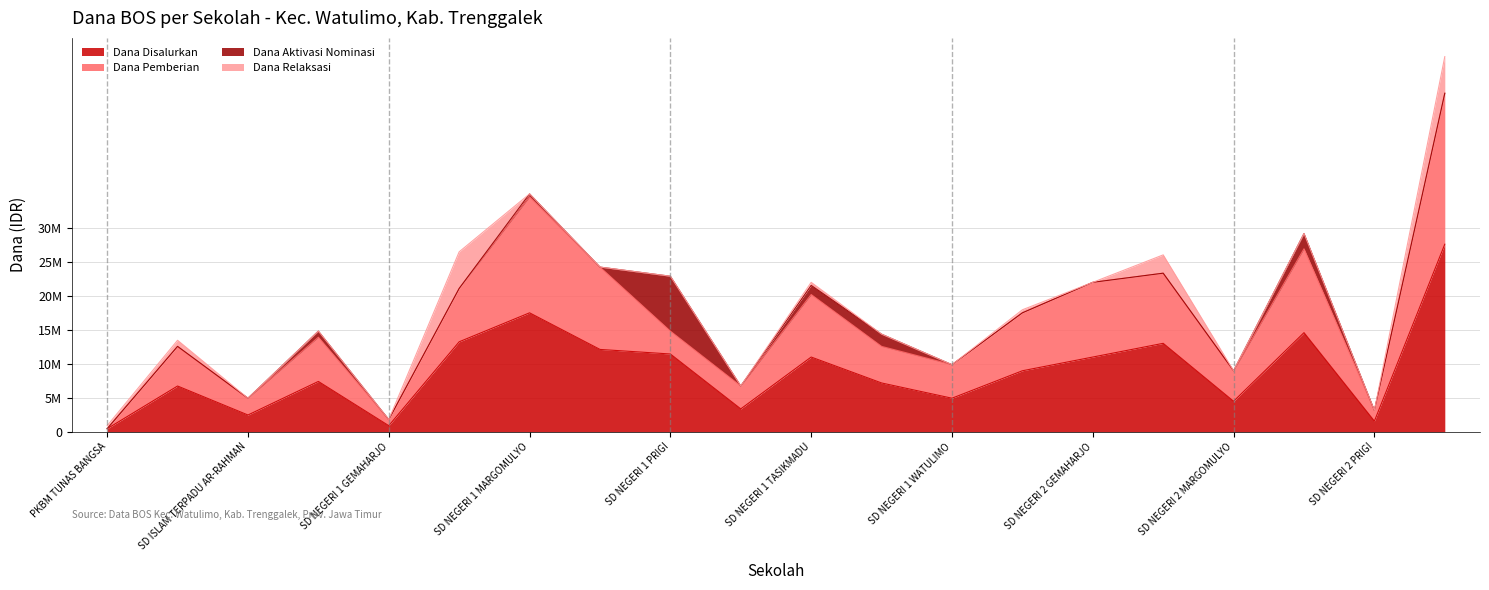

What is the label of the 20th point from the right?

PKBM TUNAS BANGSA